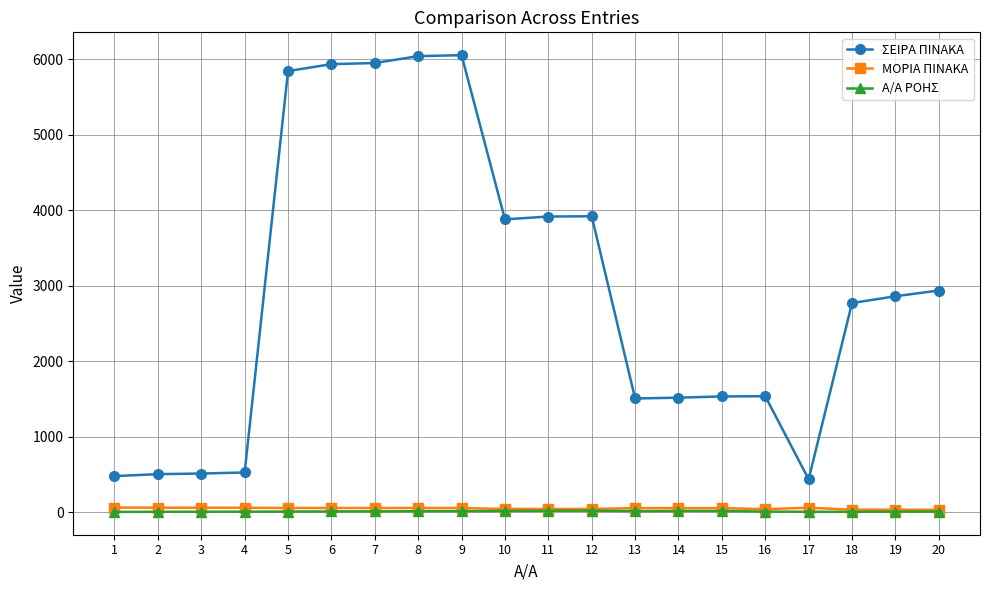

True or false: ΣΕΙΡΑ ΠΙΝΑΚΑ and Α/Α ΡΟΗΣ intersect in this chart.

False